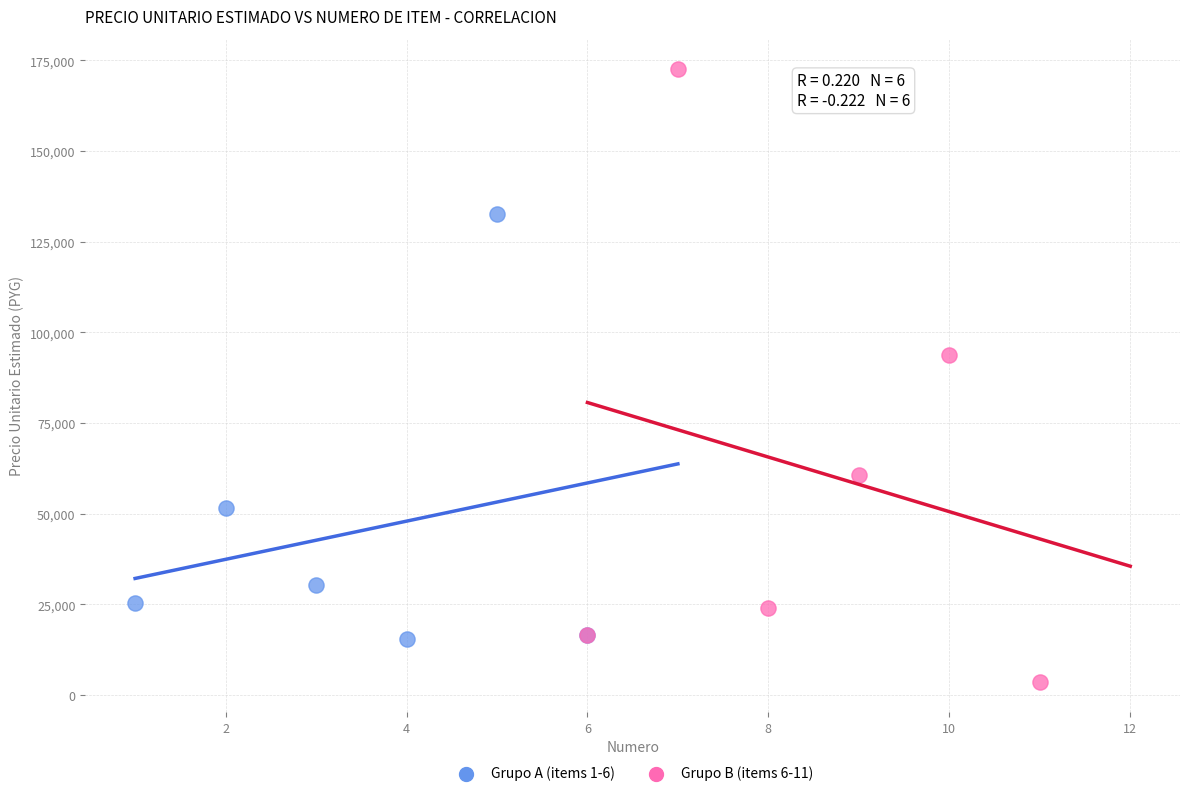

Which series reaches the minimum Y coordinate?

Grupo B (items 6-11)